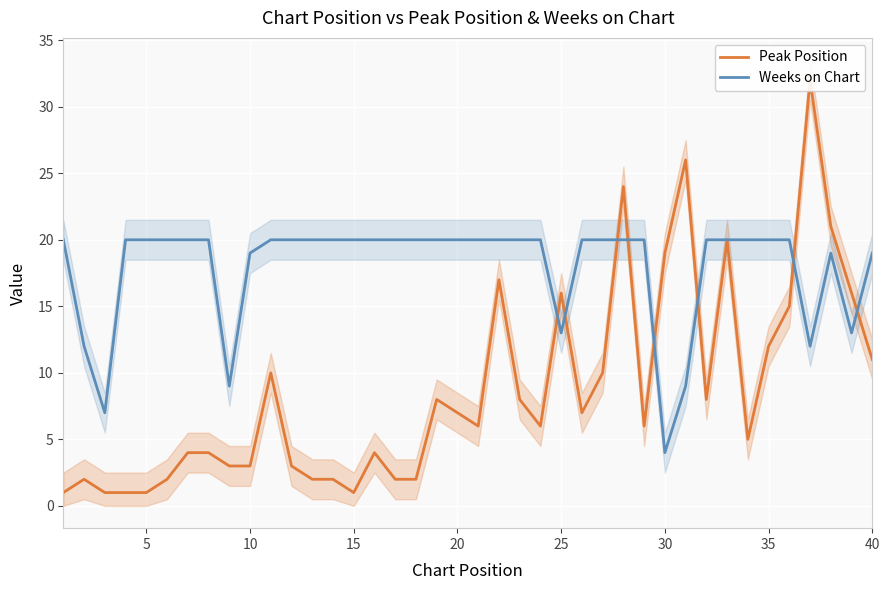

The Peak Position series shows 1 at 11. True or false?

False